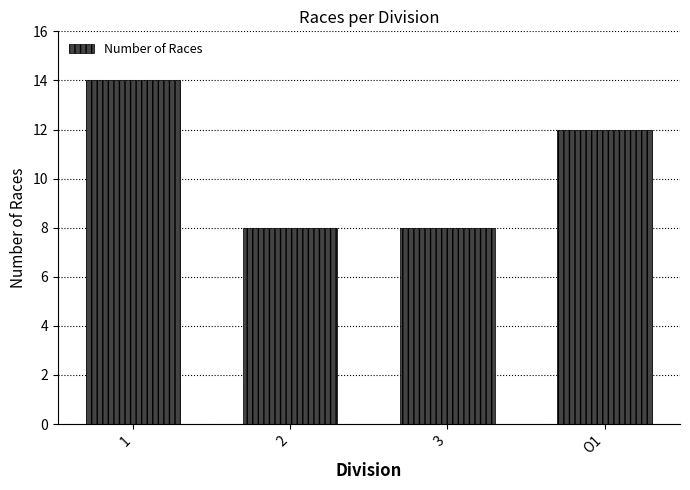

Reading left to right, list all the values displayed in this chart.

1=14	2=8	3=8	O1=12